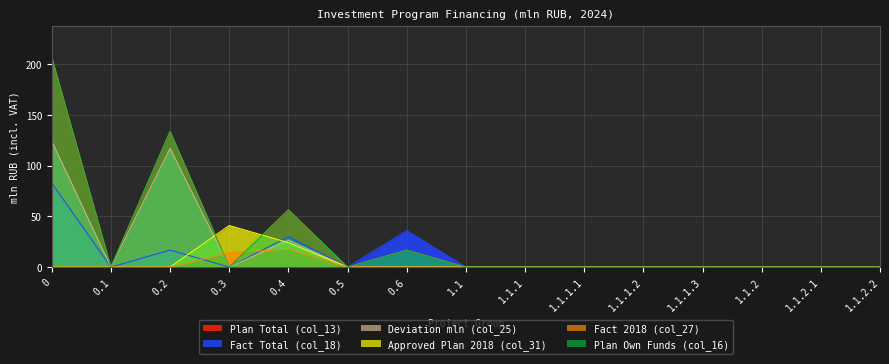

Is it true that Deviation mln (col_25) equals 116.9 at 0.2?

True